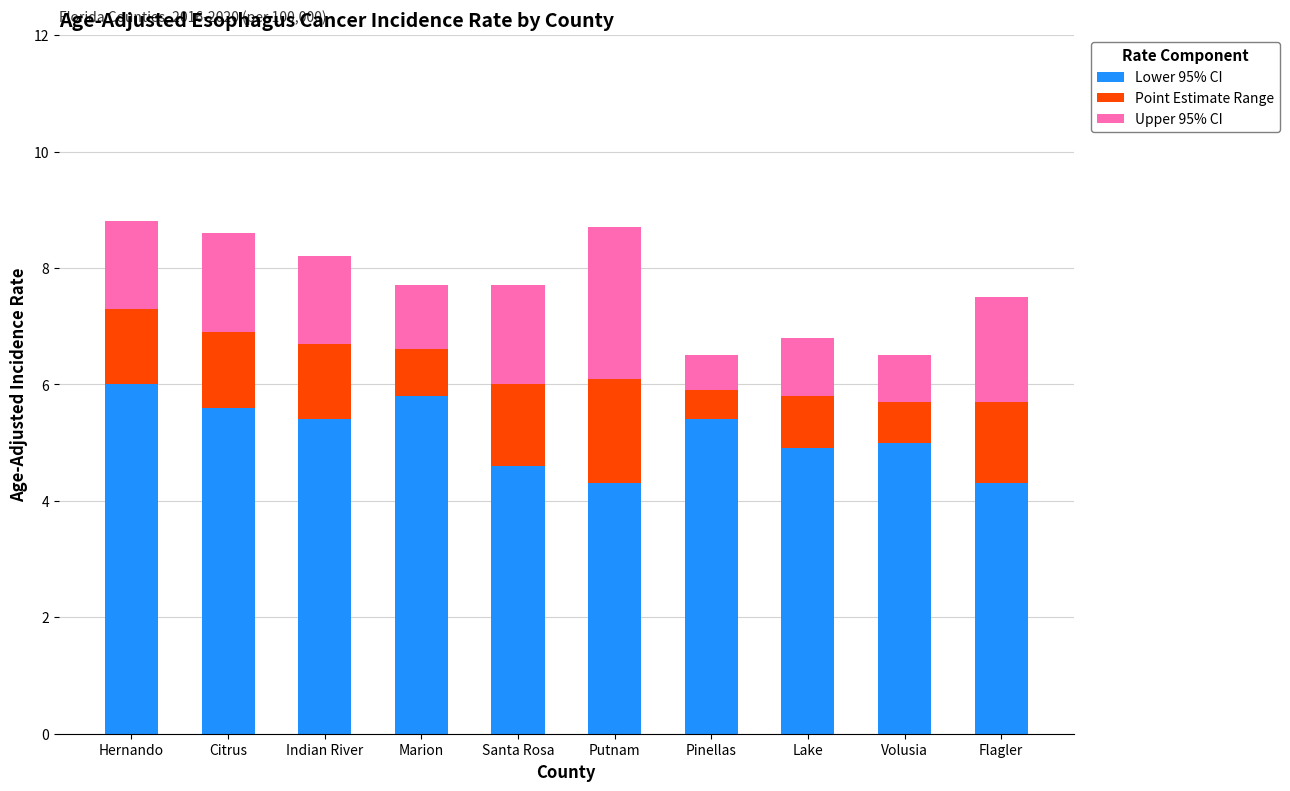

What value does the Lower 95% CI series have at Santa Rosa?

4.6